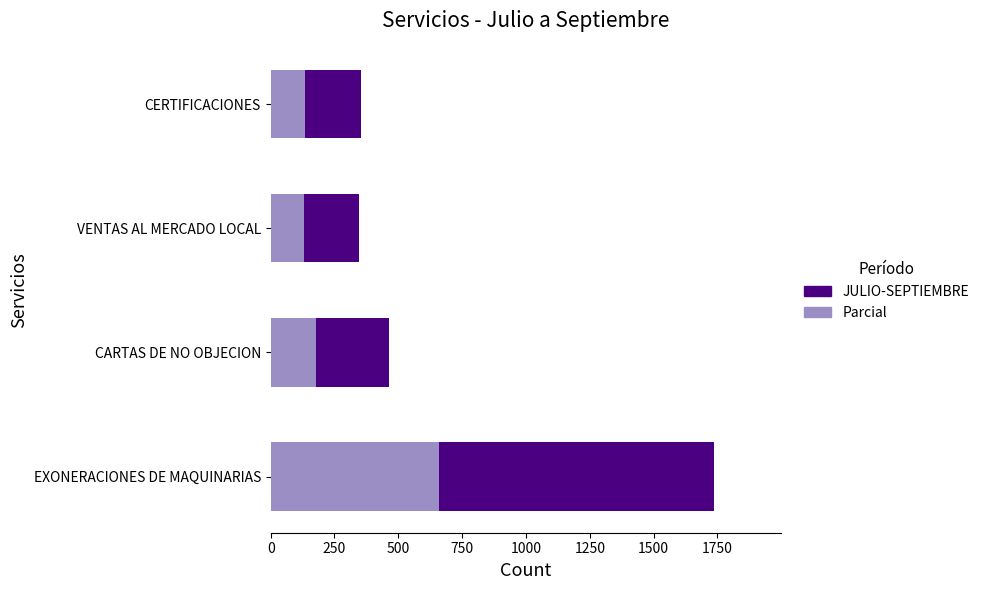

At which label does Parcial reach its peak?

EXONERACIONES DE MAQUINARIAS